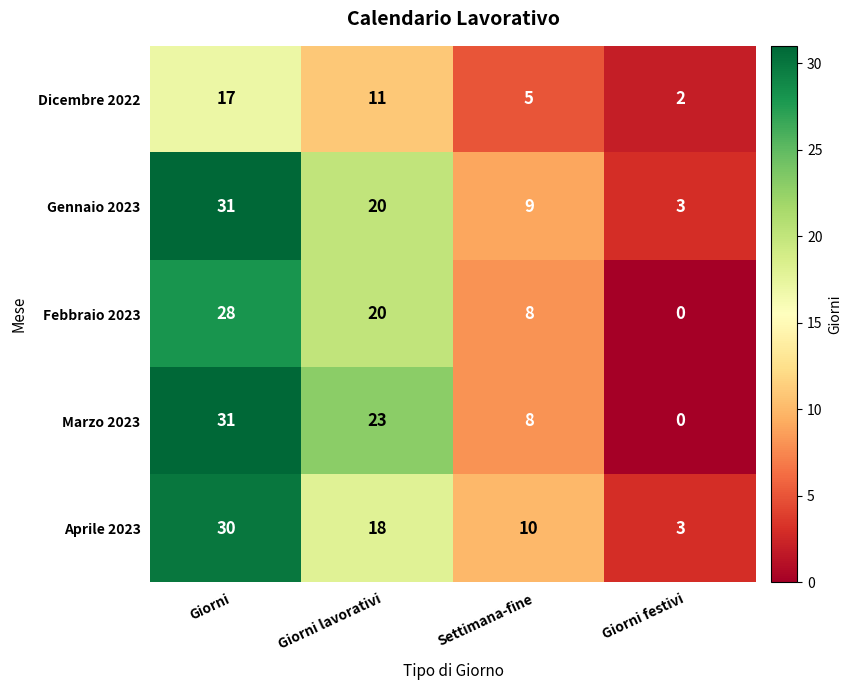

How many distinct data groups are displayed?

5